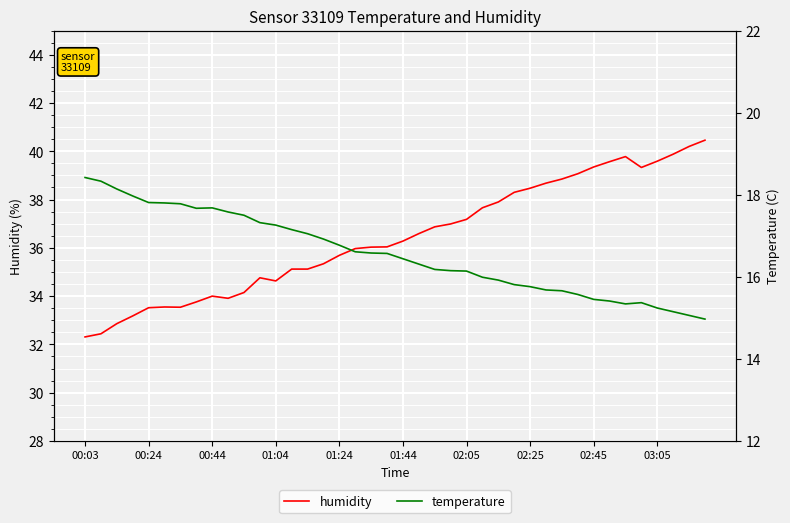

What is the highest value of the temperature series?

18.4